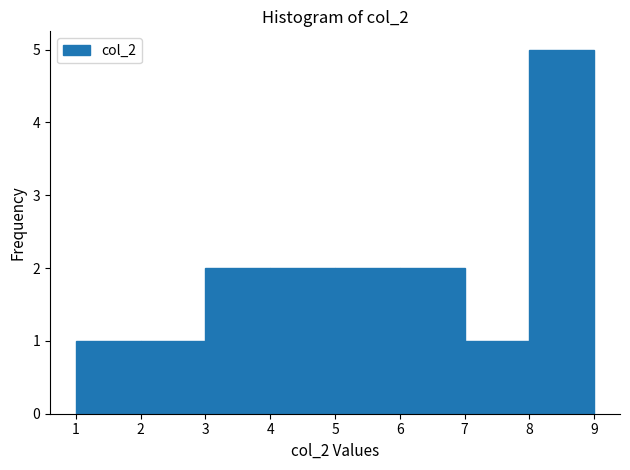

Which range on the x-axis has the tallest bar?

8 to 9